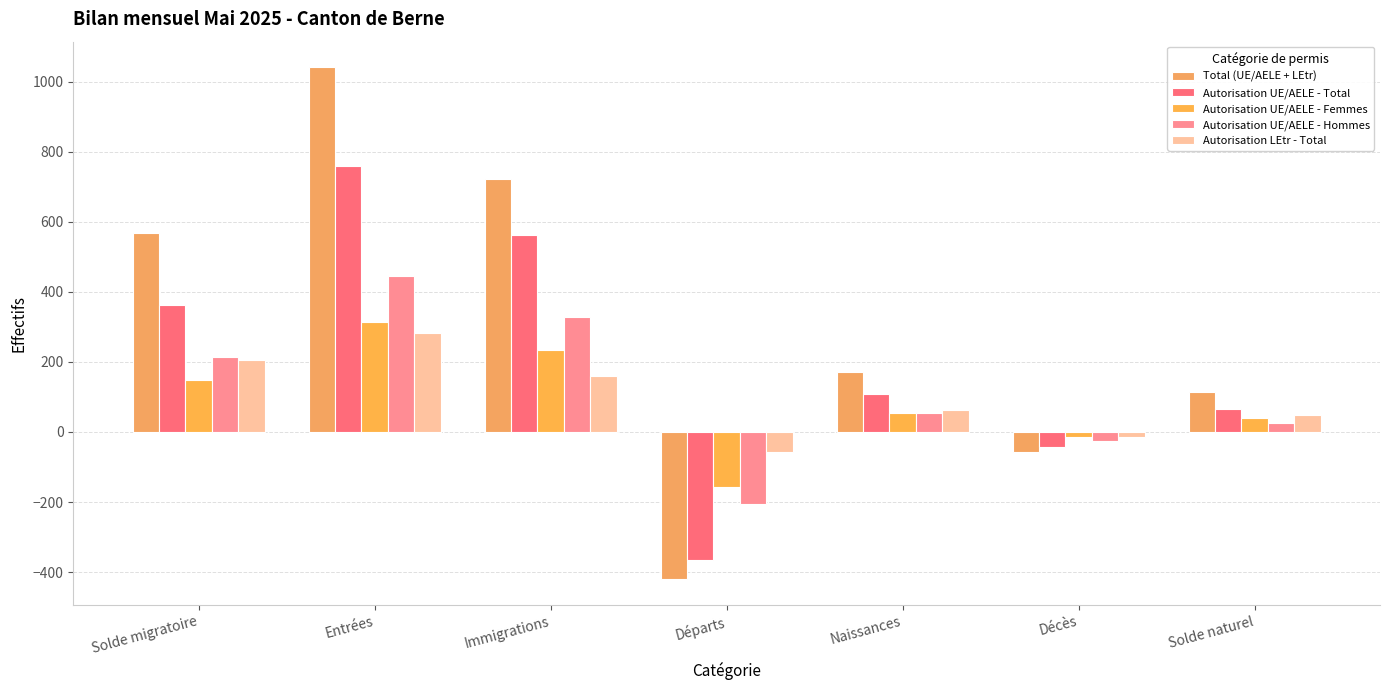

Rank the series by their maximum value, from lowest to highest.

Autorisation LEtr - Total, Autorisation UE/AELE - Femmes, Autorisation UE/AELE - Hommes, Autorisation UE/AELE - Total, Total (UE/AELE + LEtr)